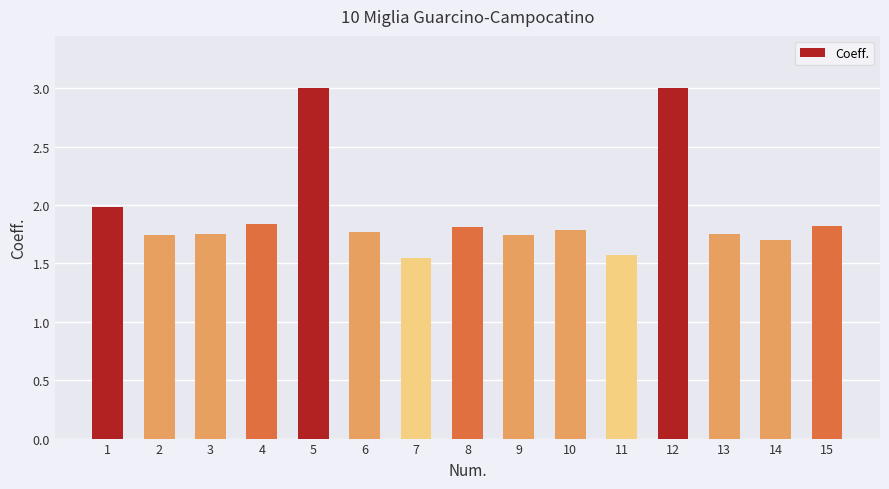

What is the difference between the second highest and minimum values?

1.4